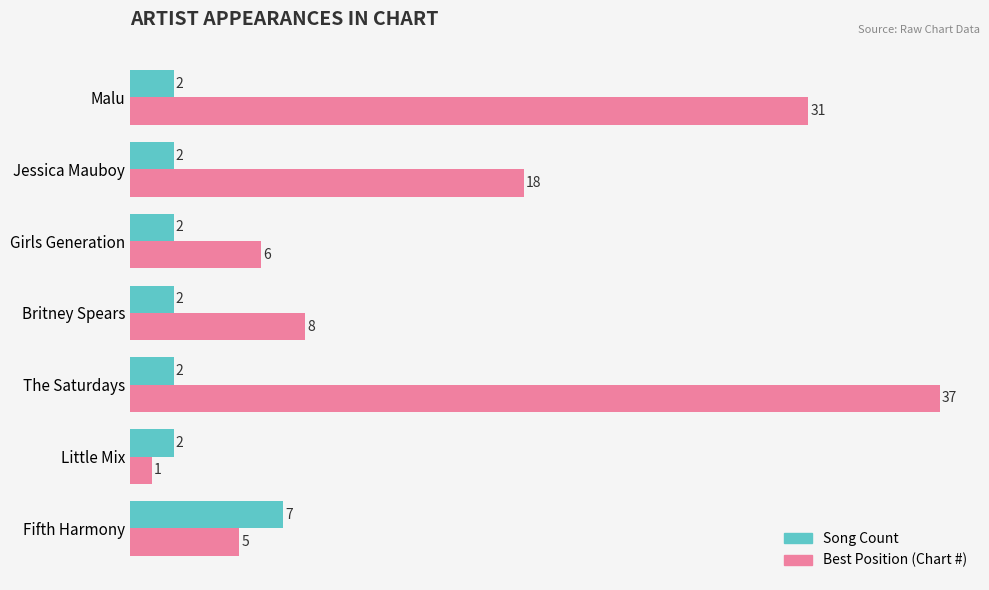

At which category is the sum across all series the highest?

The Saturdays